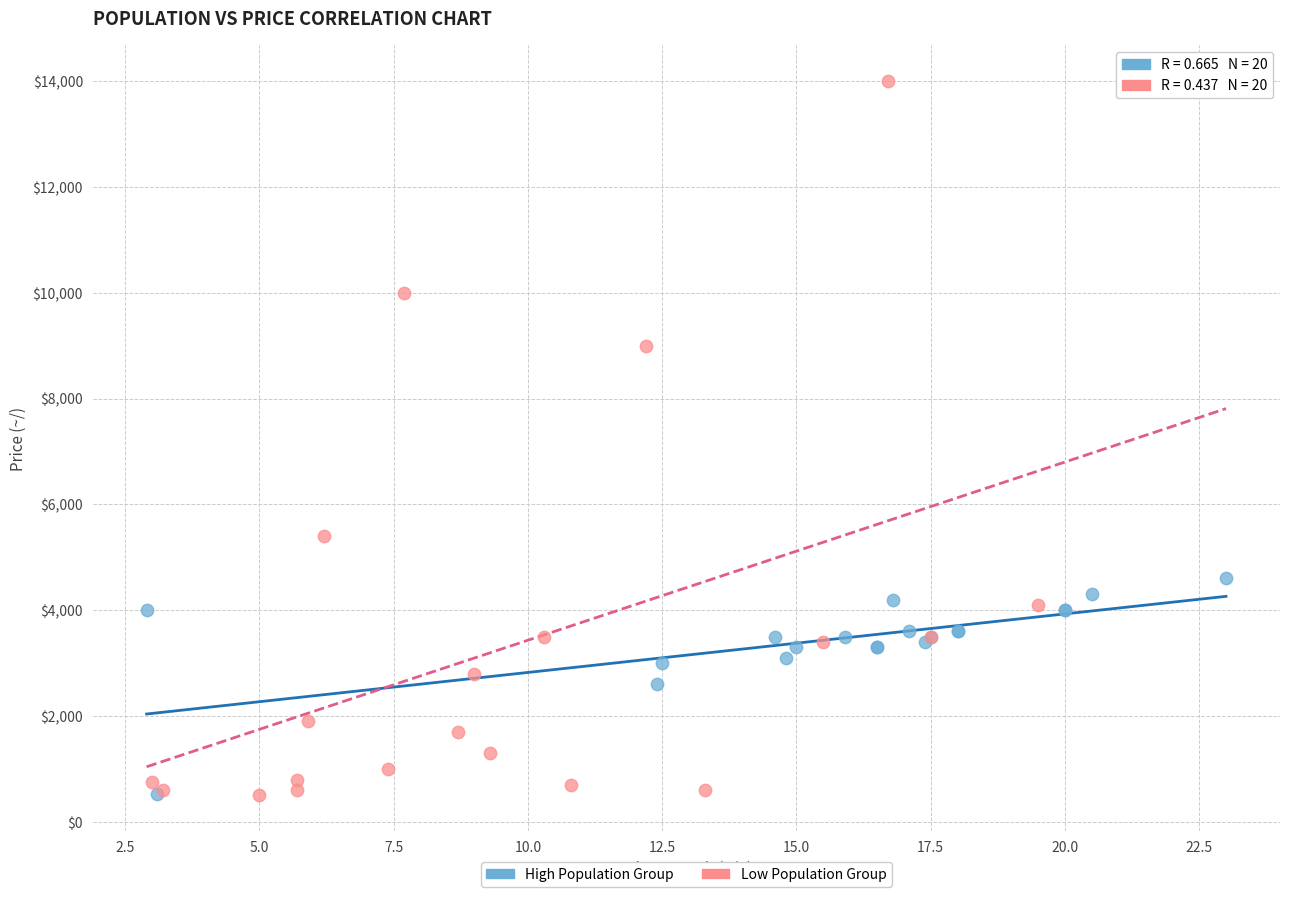

Which series has the widest spread of Y values?

Low Population Group